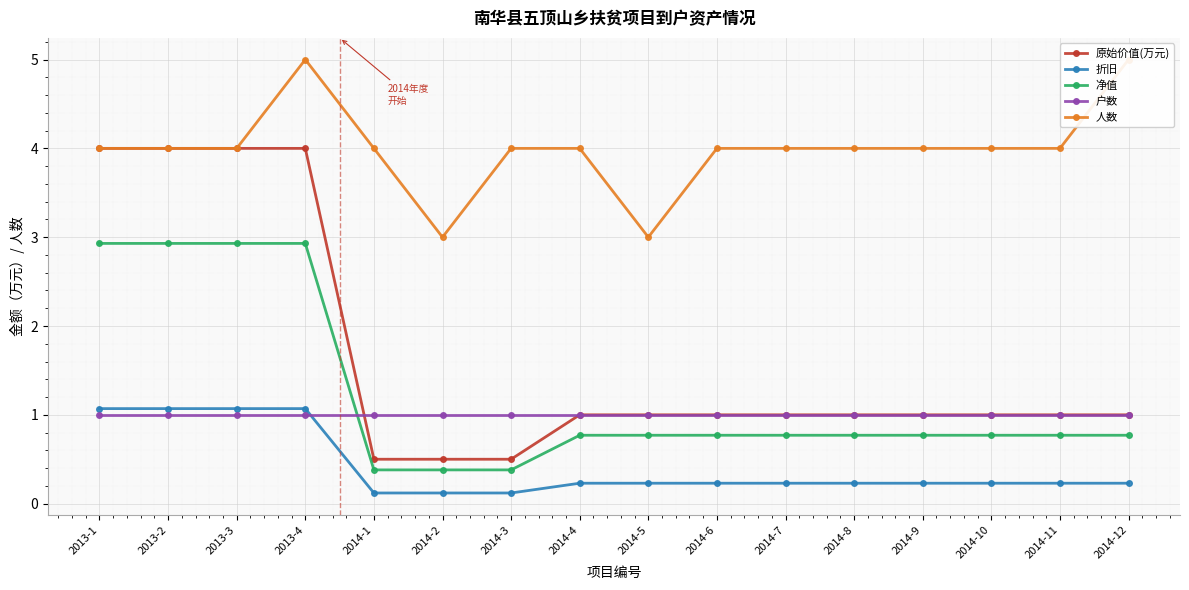

Reading left to right, extract all data points from this chart.

原始价值(万元): 4.0	4.0	4.0	4.0	0.5	0.5	0.5	1.0	1.0	1.0	1.0	1.0	1.0	1.0	1.0	1.0
折旧: 1.1	1.1	1.1	1.1	0.1	0.1	0.1	0.2	0.2	0.2	0.2	0.2	0.2	0.2	0.2	0.2
净值: 2.9	2.9	2.9	2.9	0.4	0.4	0.4	0.8	0.8	0.8	0.8	0.8	0.8	0.8	0.8	0.8
户数: 1.0	1.0	1.0	1.0	1.0	1.0	1.0	1.0	1.0	1.0	1.0	1.0	1.0	1.0	1.0	1.0
人数: 4.0	4.0	4.0	5.0	4.0	3.0	4.0	4.0	3.0	4.0	4.0	4.0	4.0	4.0	4.0	5.0